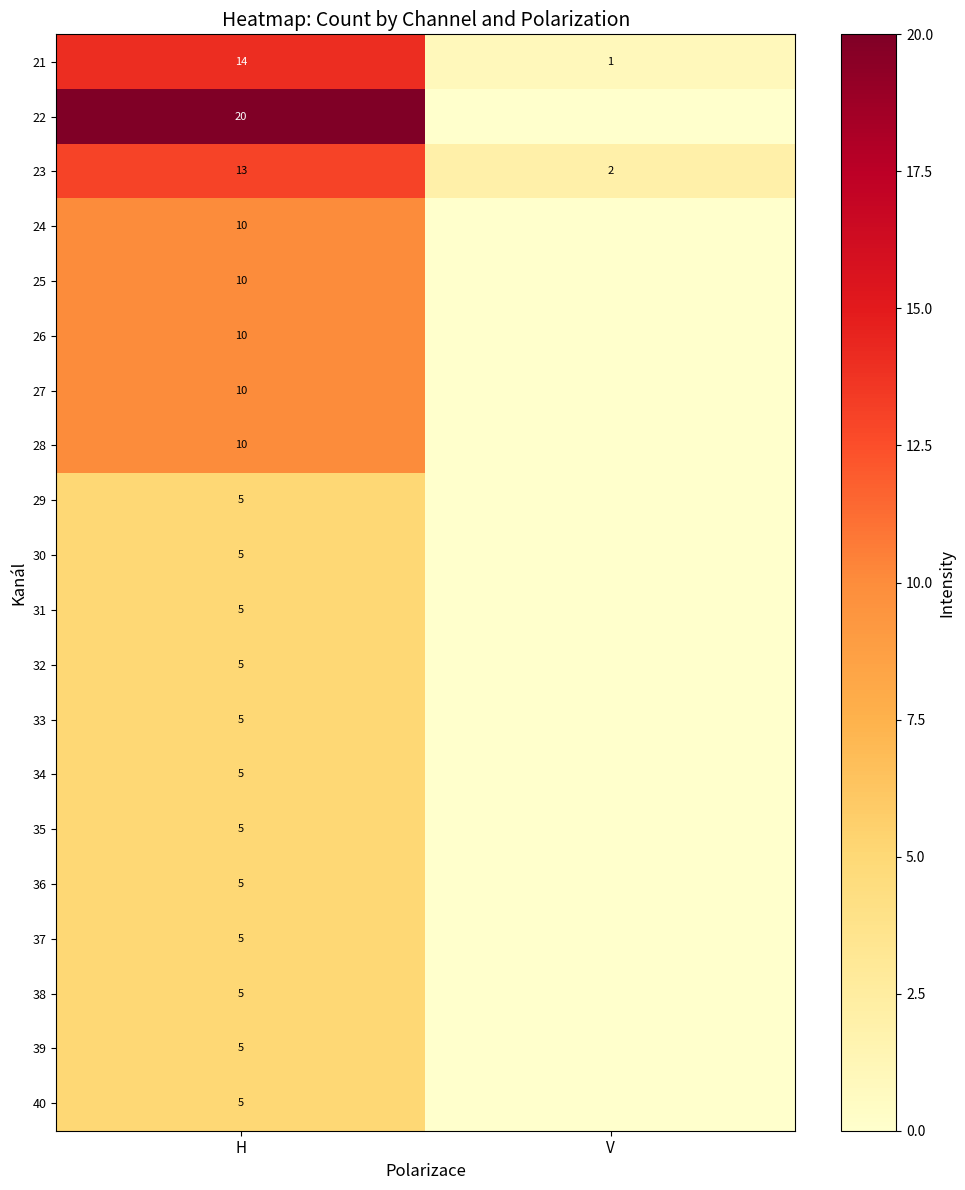

What is the total value across all series at H?

157